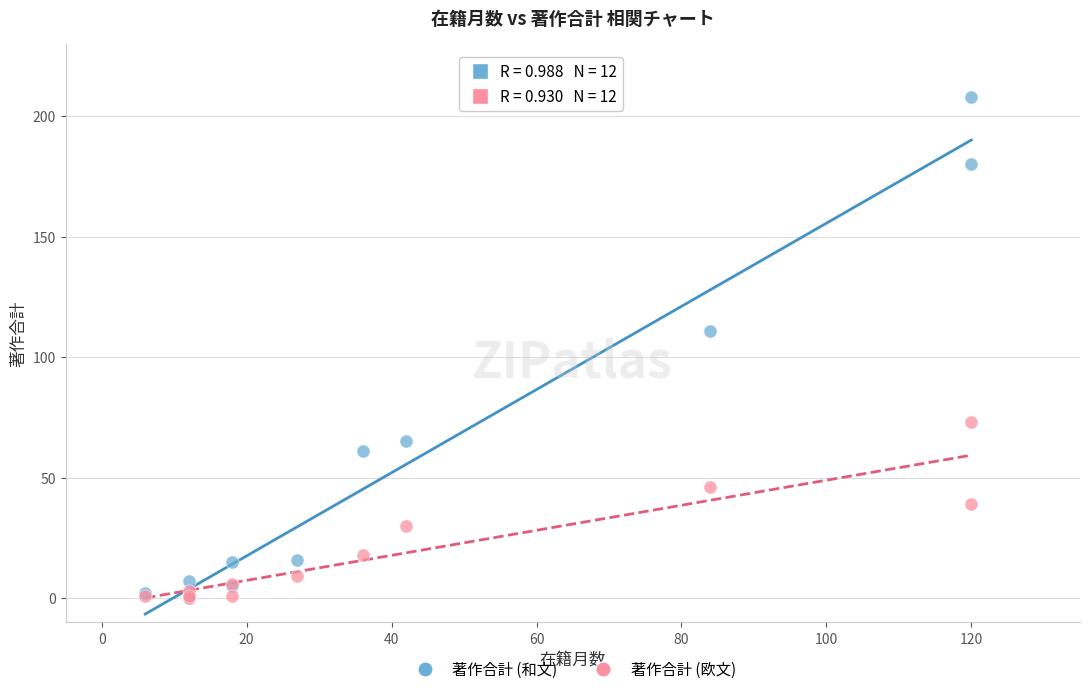

In the 著作合計 (欧文) series, what Y value is closest to 36?

39